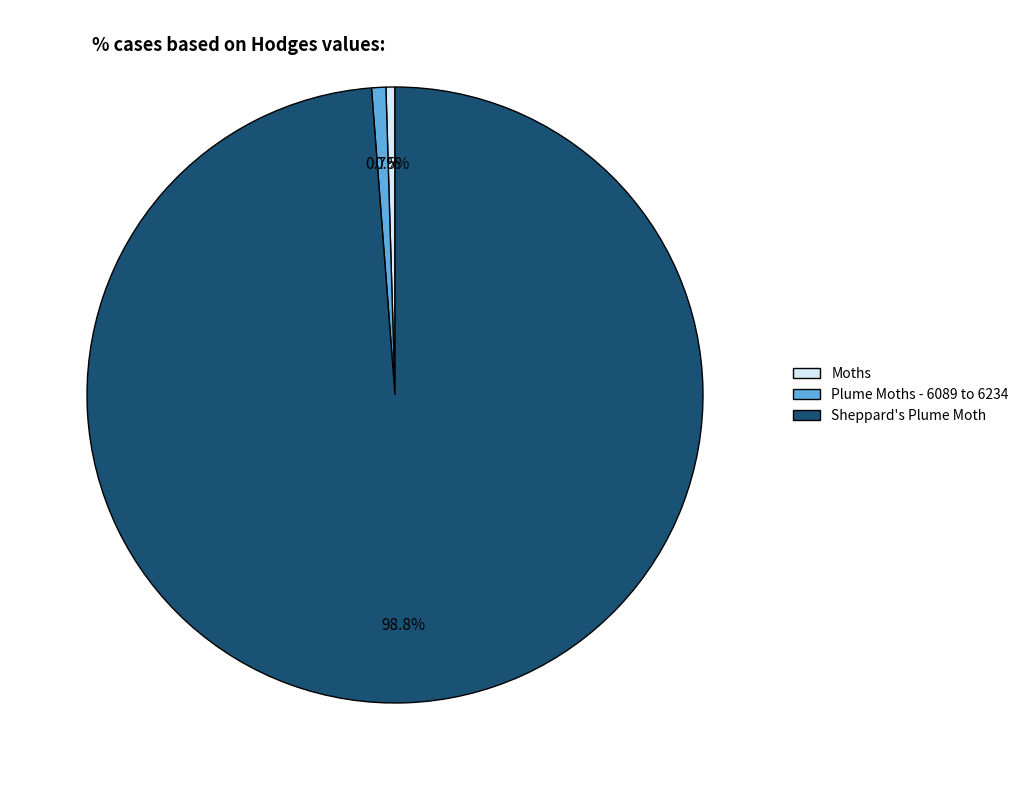

True or false: Plume Moths - 6089 to 6234 accounts for 11% of the total.

False